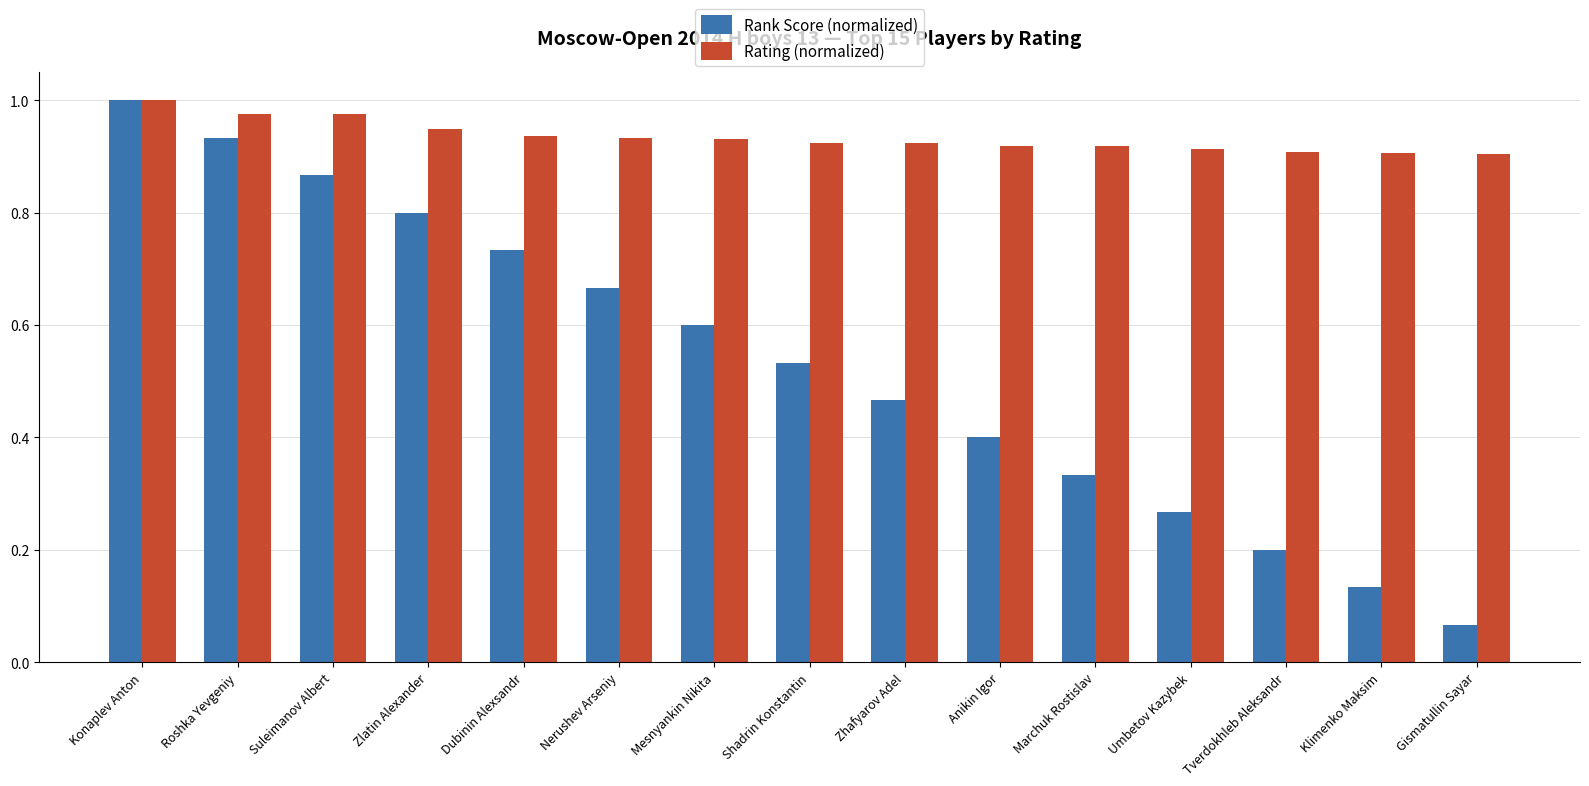

List the series in order of their overall mean, lowest first.

Rank Score (normalized), Rating (normalized)